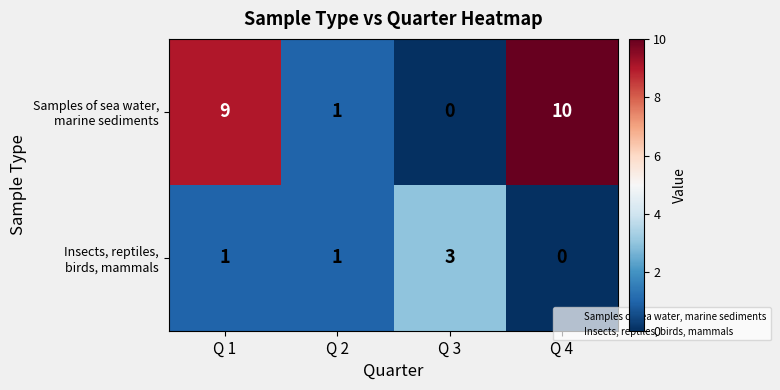

What is the total value across all series at Q 1?

10